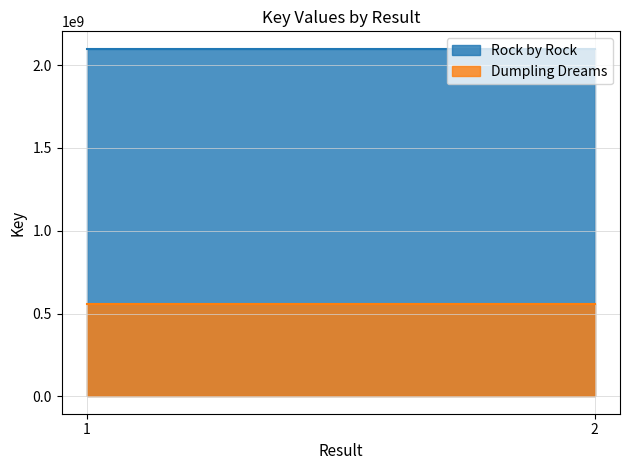

The Dumpling Dreams series shows 560280174 at 1. True or false?

True